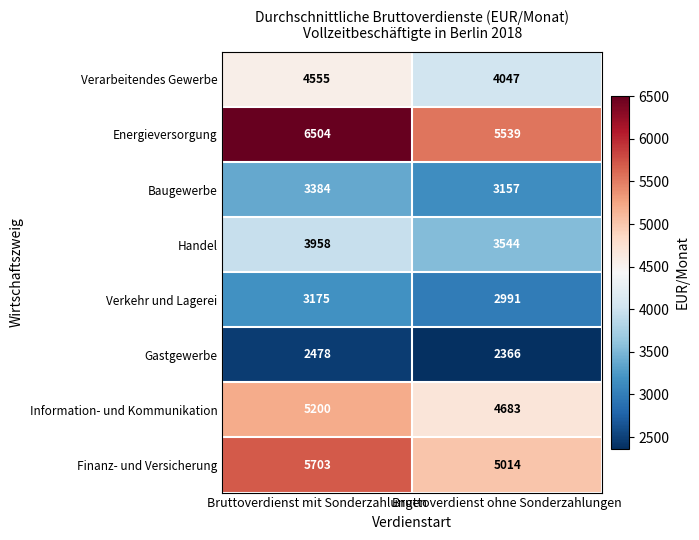

What is the minimum value for Information- und Kommunikation?

4683